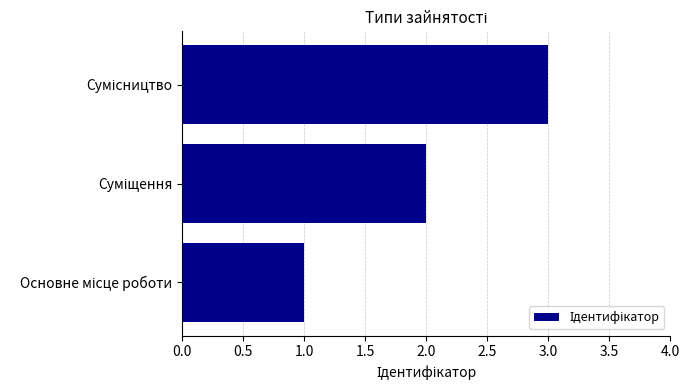

What is the sum of all values?

6